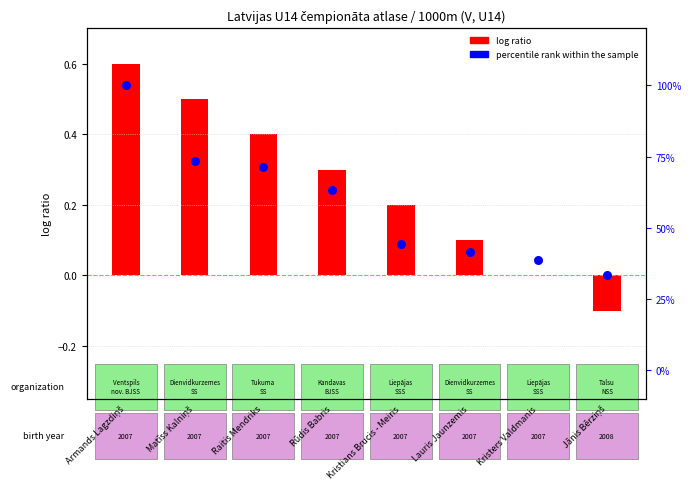

At which category is the sum across all series the highest?

Armands Lagzdiņš